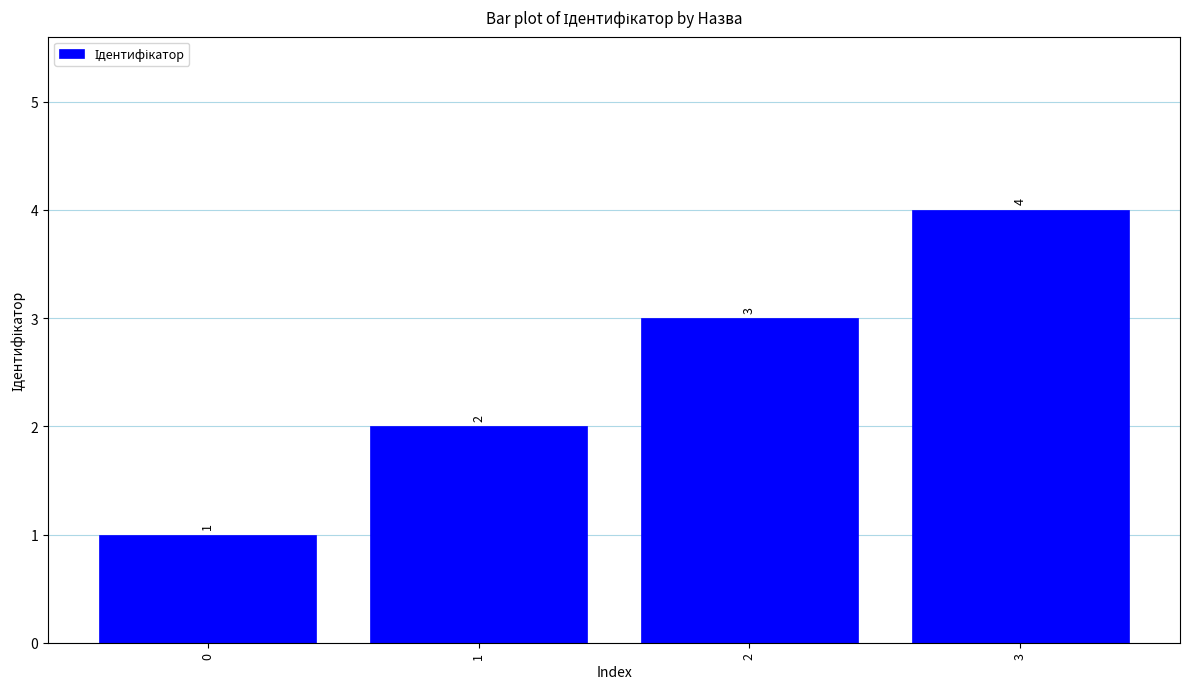

Reading left to right, list all the values displayed in this chart.

0=1	1=2	2=3	3=4